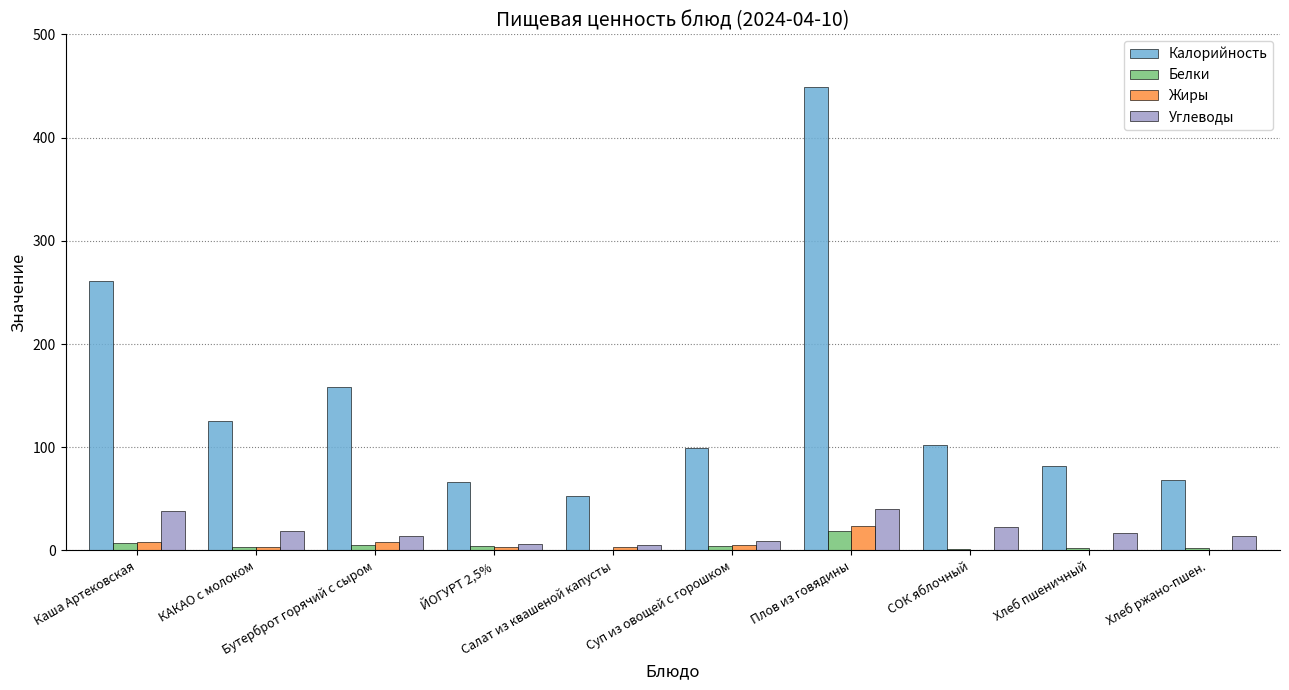

Is it true that Калорийность equals 807.9 at Плов из говядины?

False